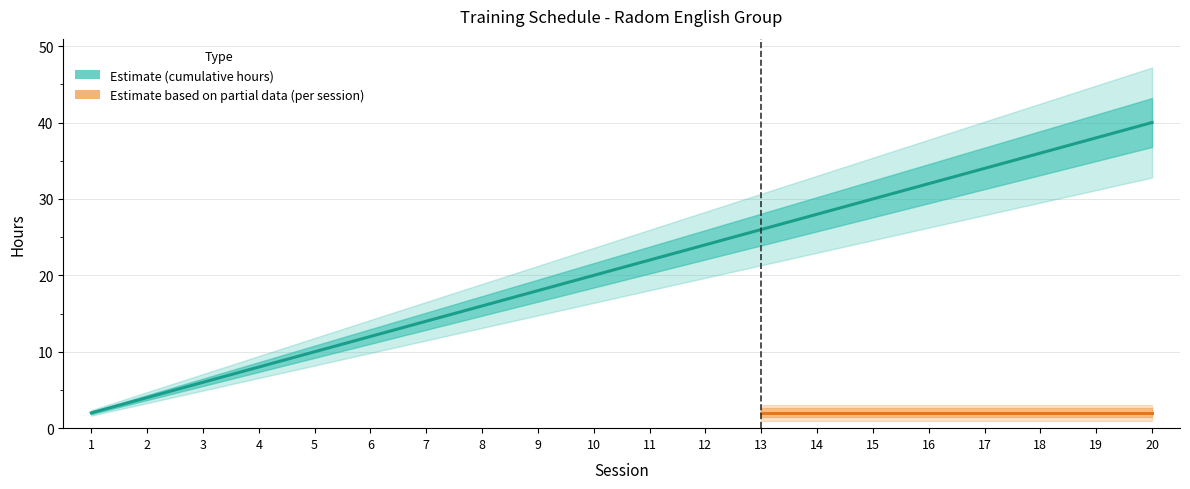

At which category does the chart reach its peak across all series?

20